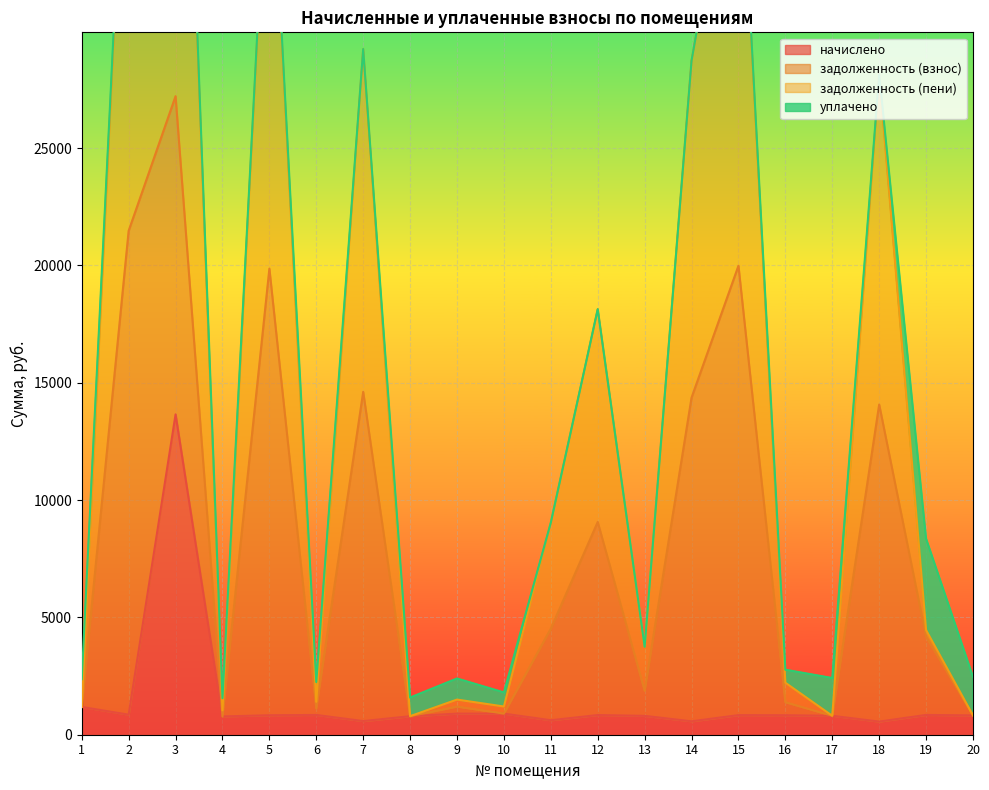

True or false: начислено and задолженность (пени) intersect in this chart.

False